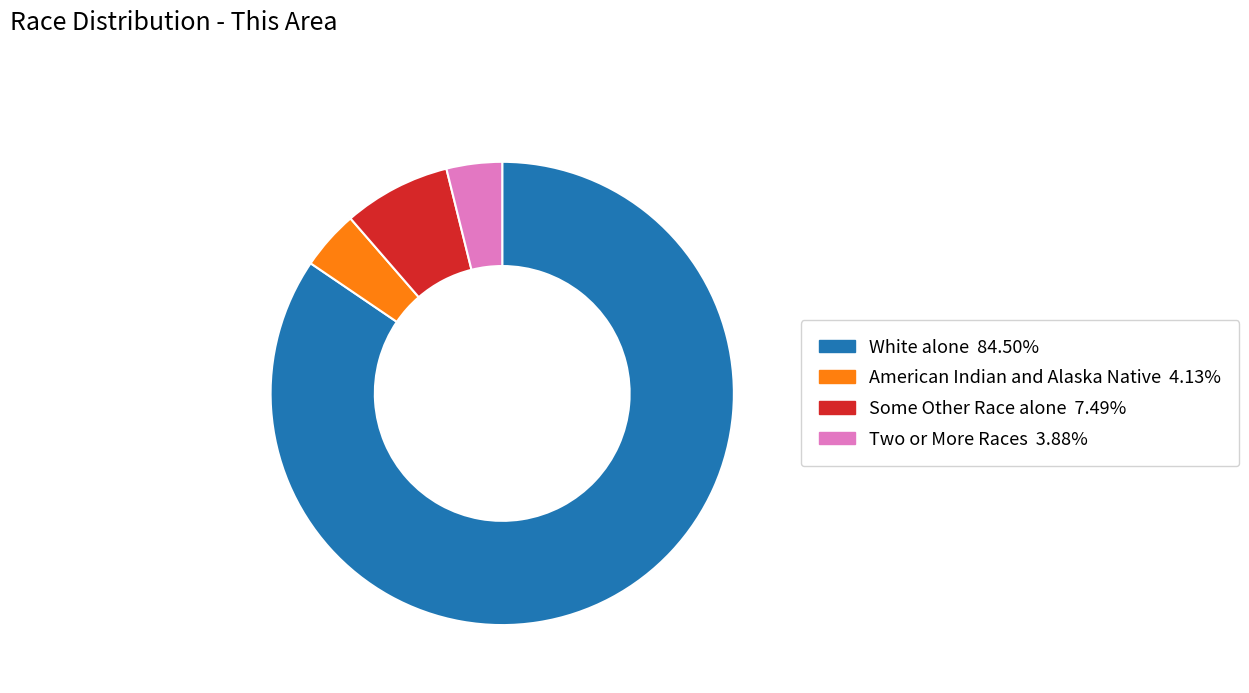

Is there any slice that represents more than half of the pie?

Yes